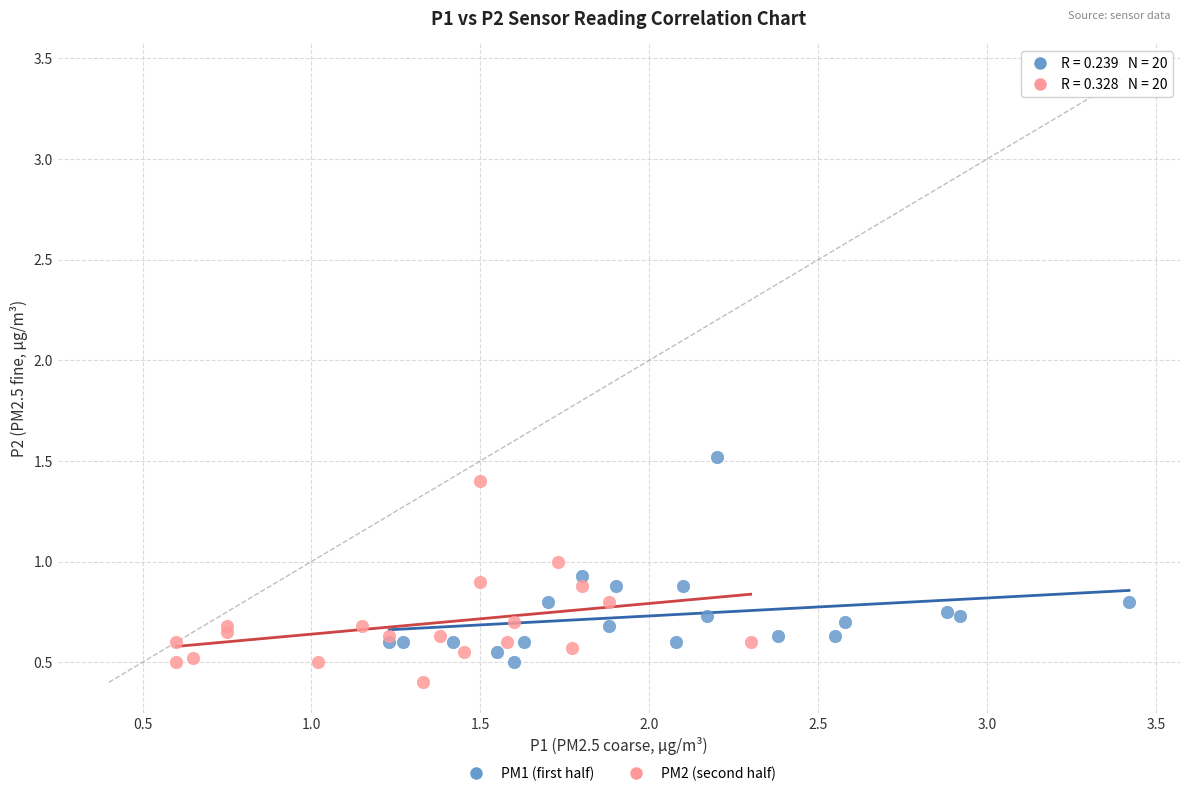

Which series contains the lowest Y value?

PM2 (second half)